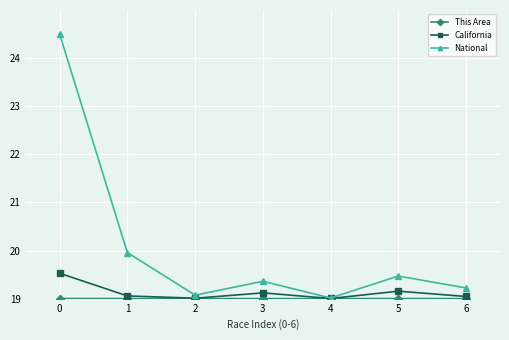

Which series has the largest total across all categories?

National